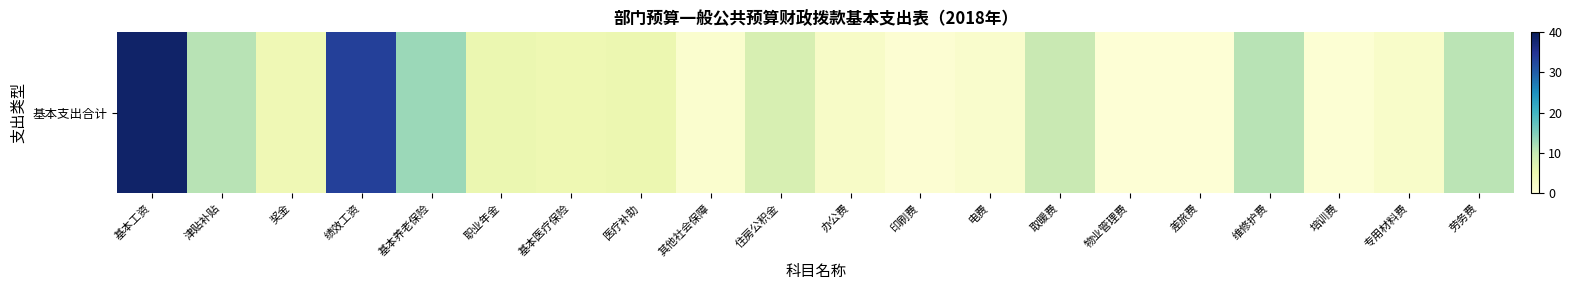

The chart shows a value of 17.3 at 基本养老保险. True or false?

False